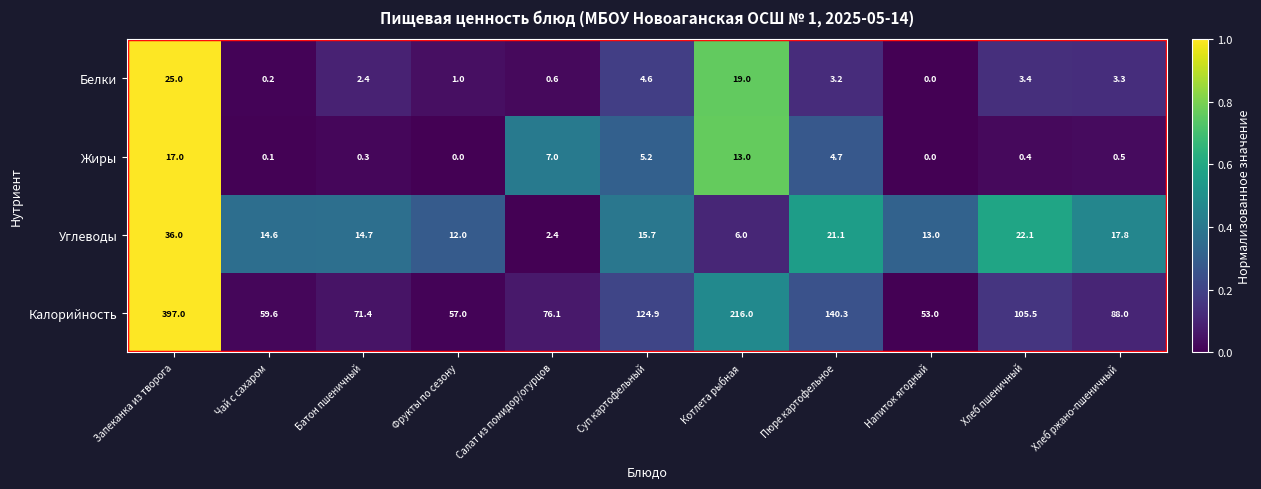

Which category has the lowest value in the Калорийность series?

Напиток ягодный